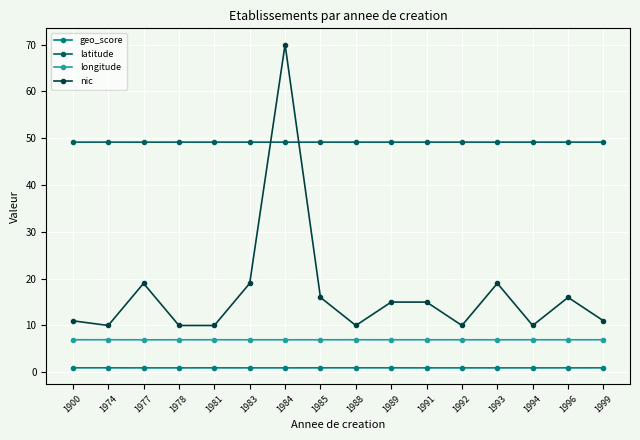

List the series in order of their peak value, highest first.

nic, latitude, longitude, geo_score